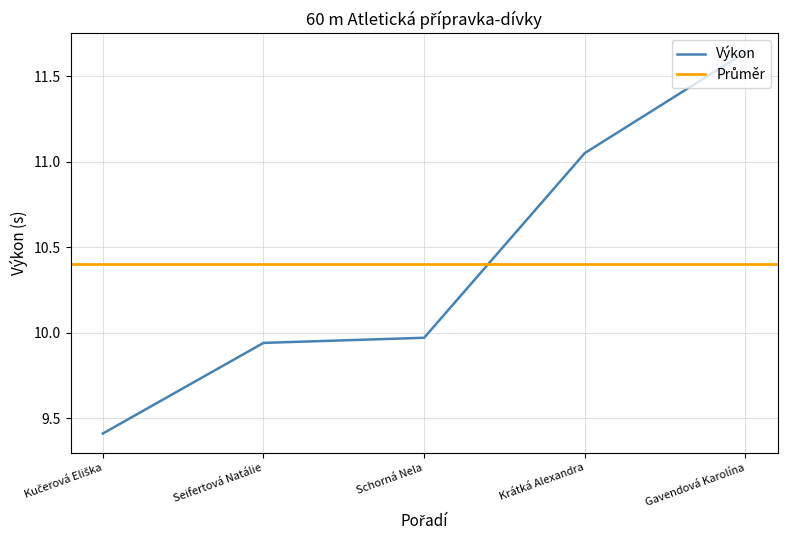

Reading left to right, list all the values displayed in this chart.

9.4	9.9	10.0	11.1	11.6